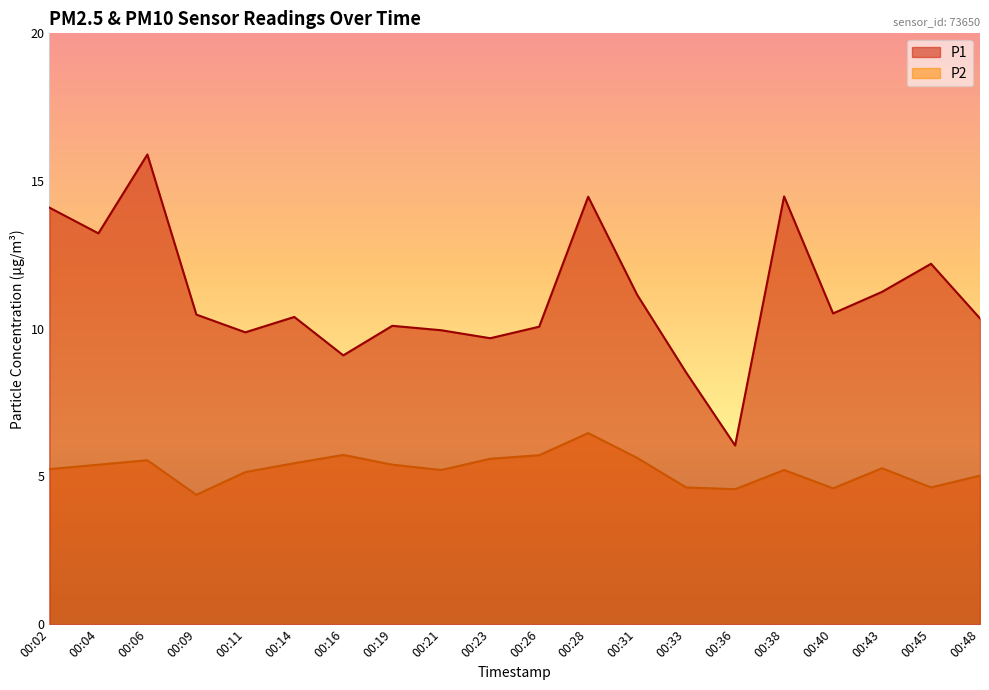

How many lines are shown in the chart?

2